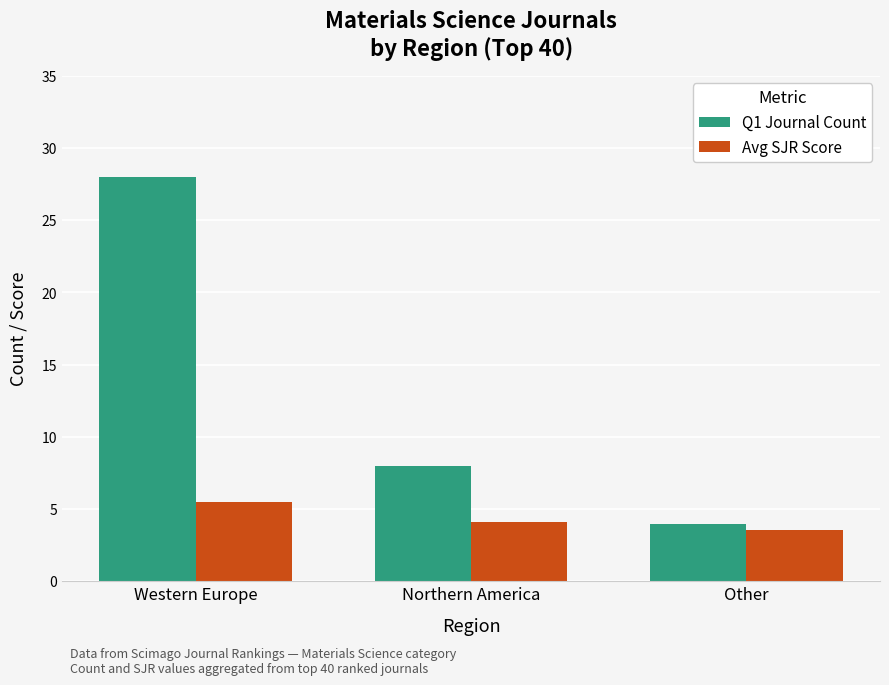

Is it true that Avg SJR Score equals 6.5 at Northern America?

False